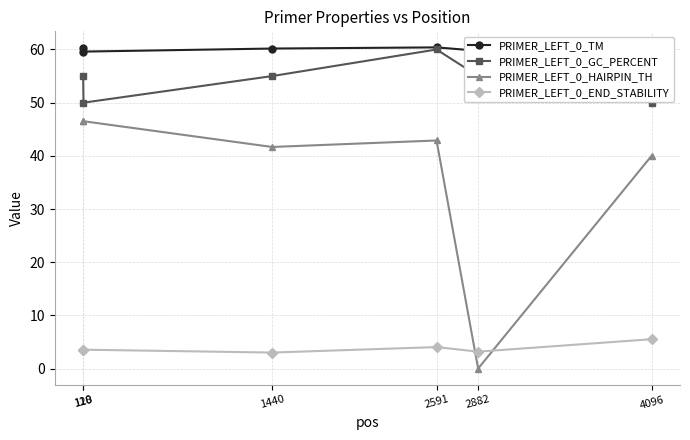

List the series in order of their peak value, lowest first.

PRIMER_LEFT_0_END_STABILITY, PRIMER_LEFT_0_HAIRPIN_TH, PRIMER_LEFT_0_GC_PERCENT, PRIMER_LEFT_0_TM